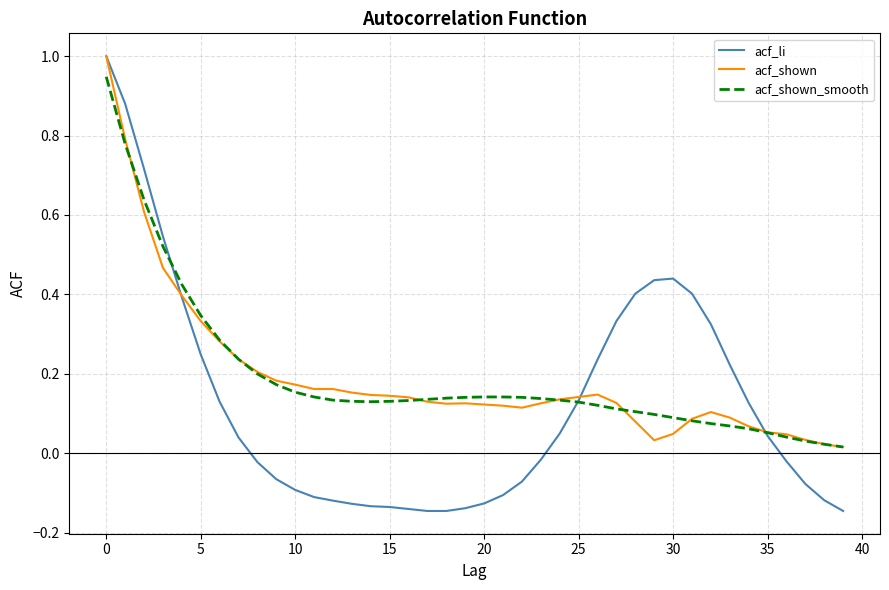

Which series has the largest range (max minus min)?

acf_li